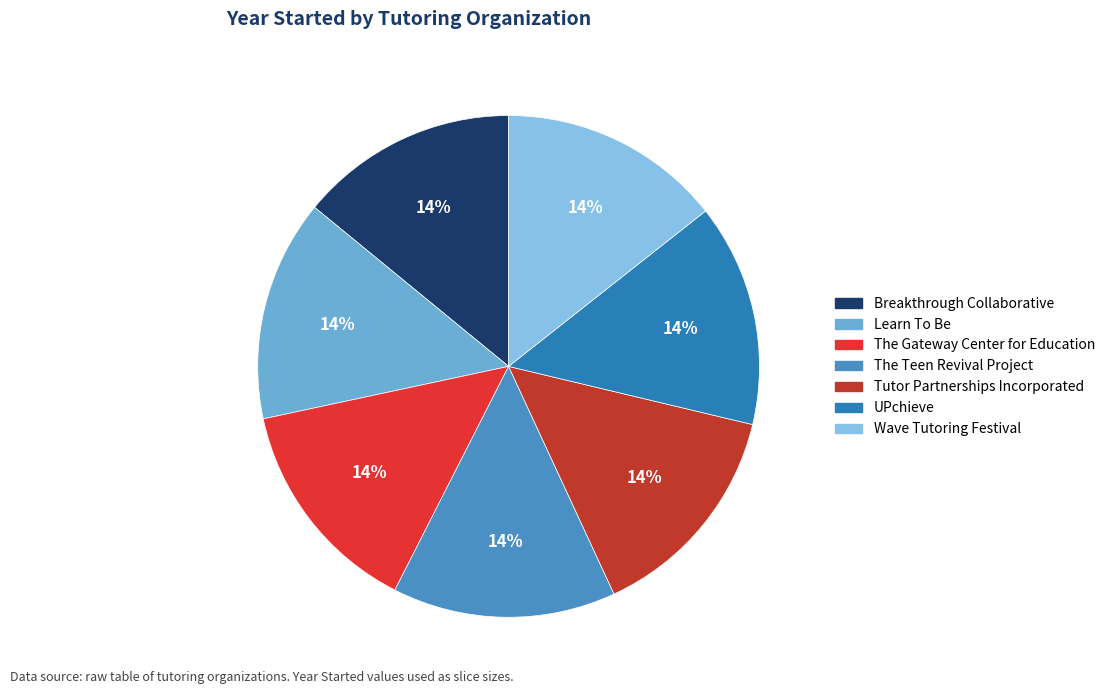

How many segments does this pie chart have?

7